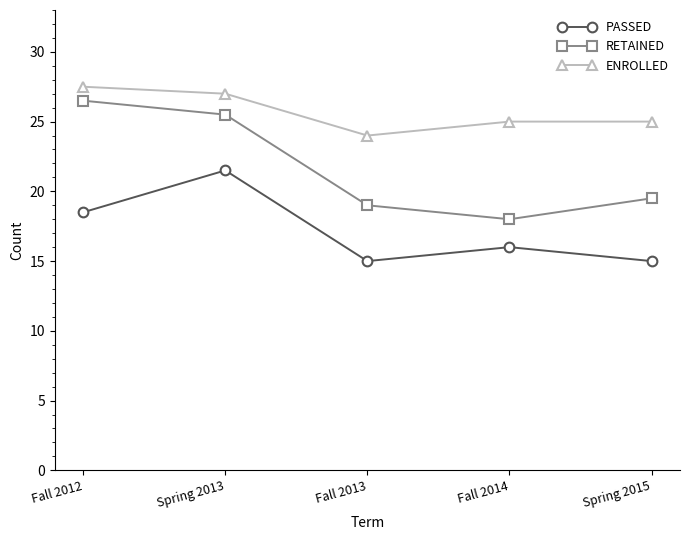

What is the label of the 1st point from the right?

Spring 2015